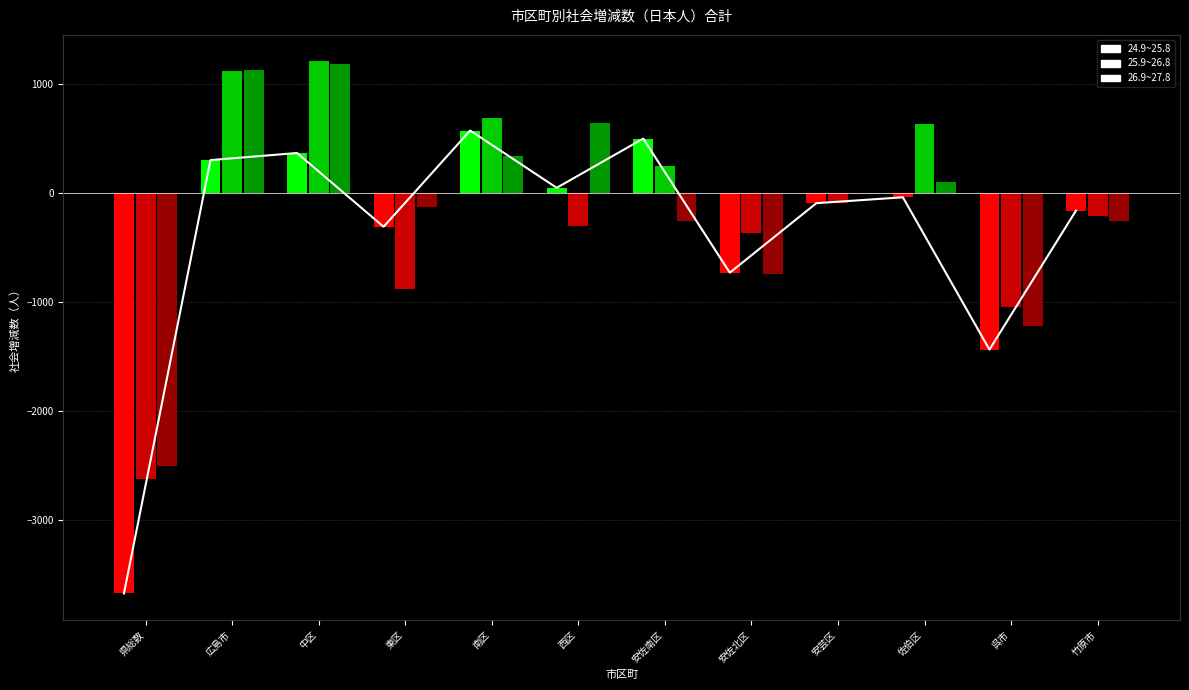

What is the difference between the maximum and minimum values in the 24.9~25.8 series?

4244